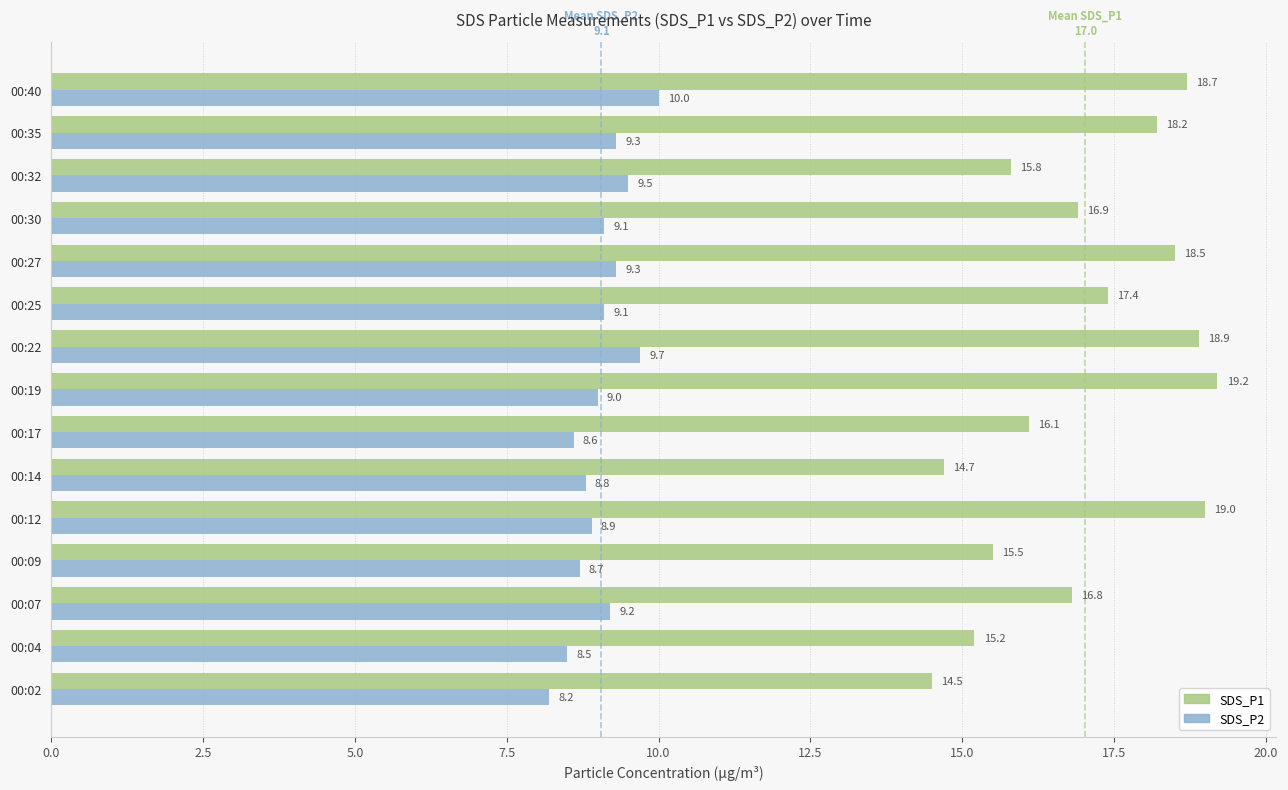

Which series has the widest spread of values?

SDS_P1